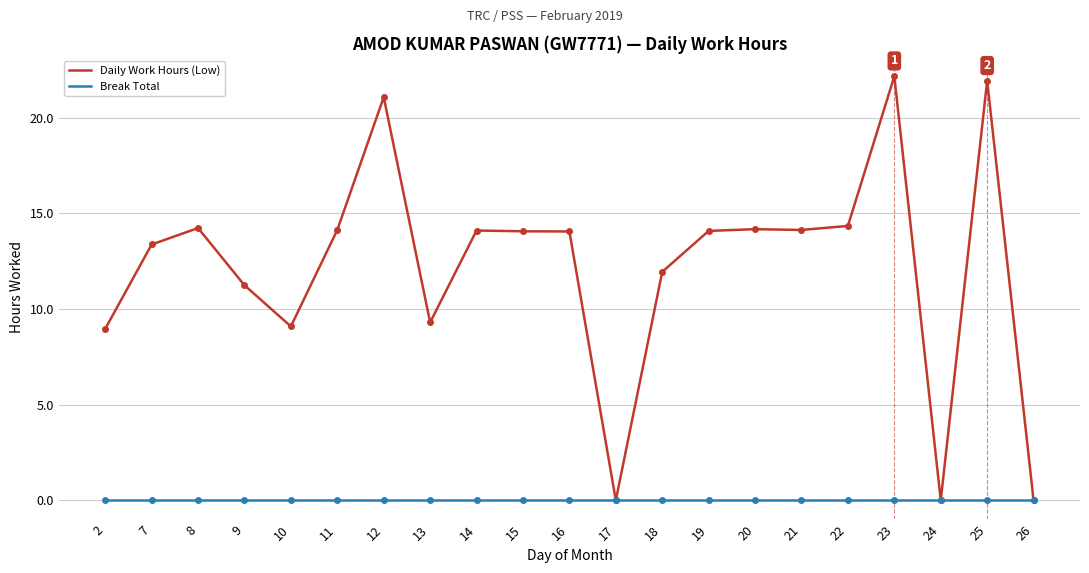

What is the greatest value displayed?

22.2